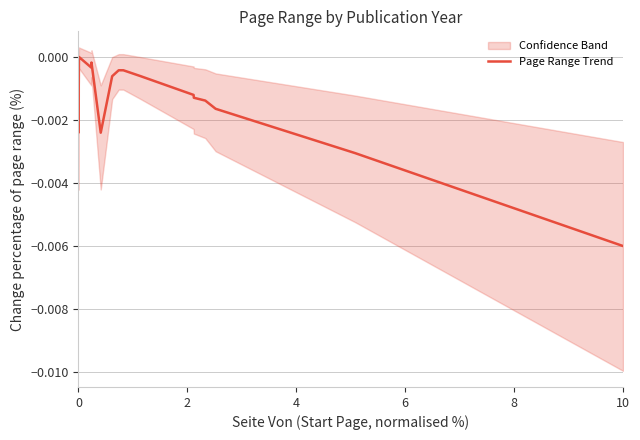

Does the chart display data point markers on the line(s)?

No